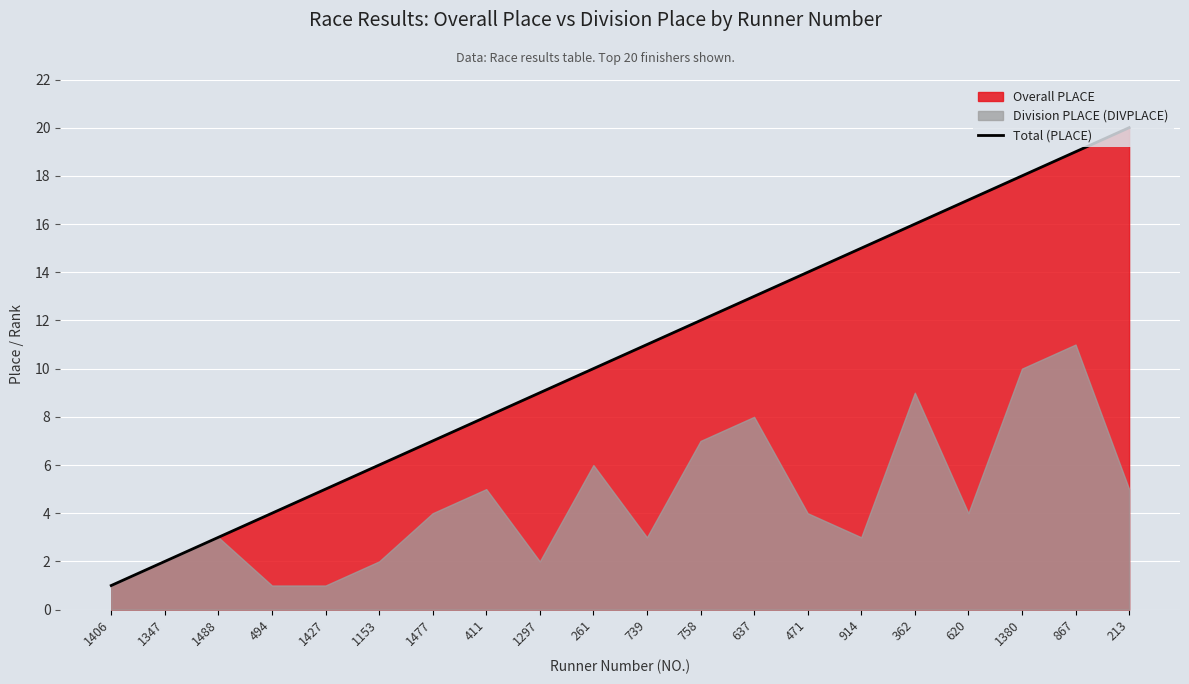

List the labels in order of value, smallest first.

1406, 1347, 1488, 494, 1427, 1153, 1477, 411, 1297, 261, 739, 758, 637, 471, 914, 362, 620, 1380, 867, 213